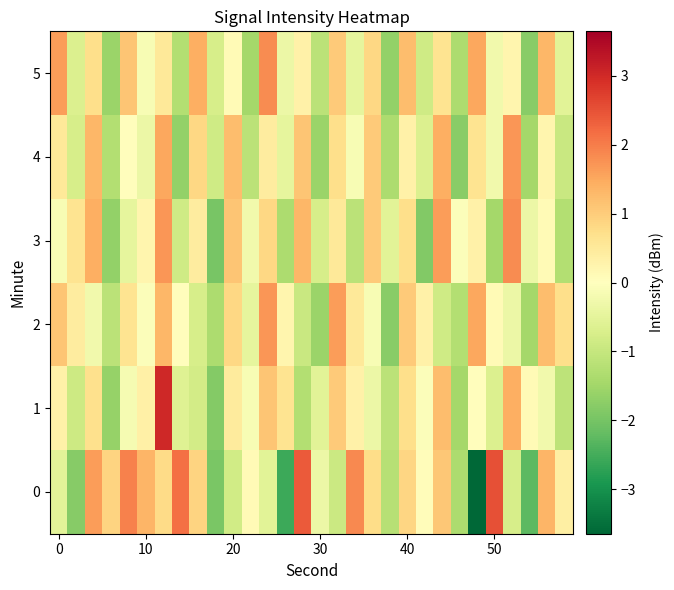

What is the minimum value shown in the chart?

-3.6